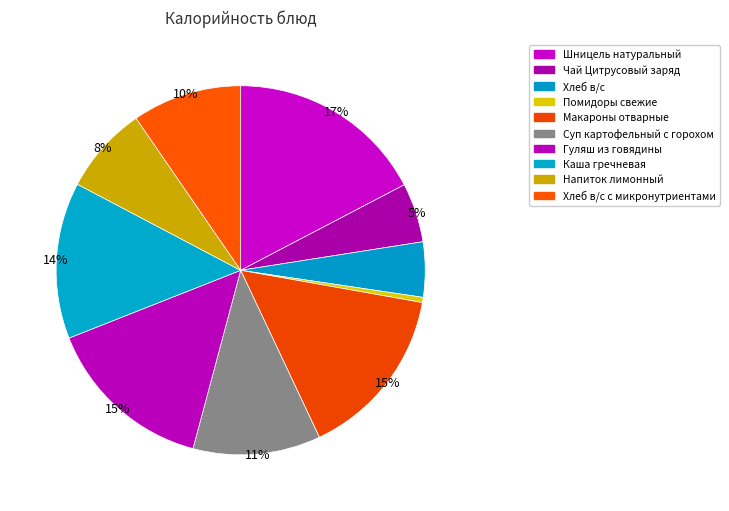

Is it true that Гуляш из говядины is 15% of the pie?

True